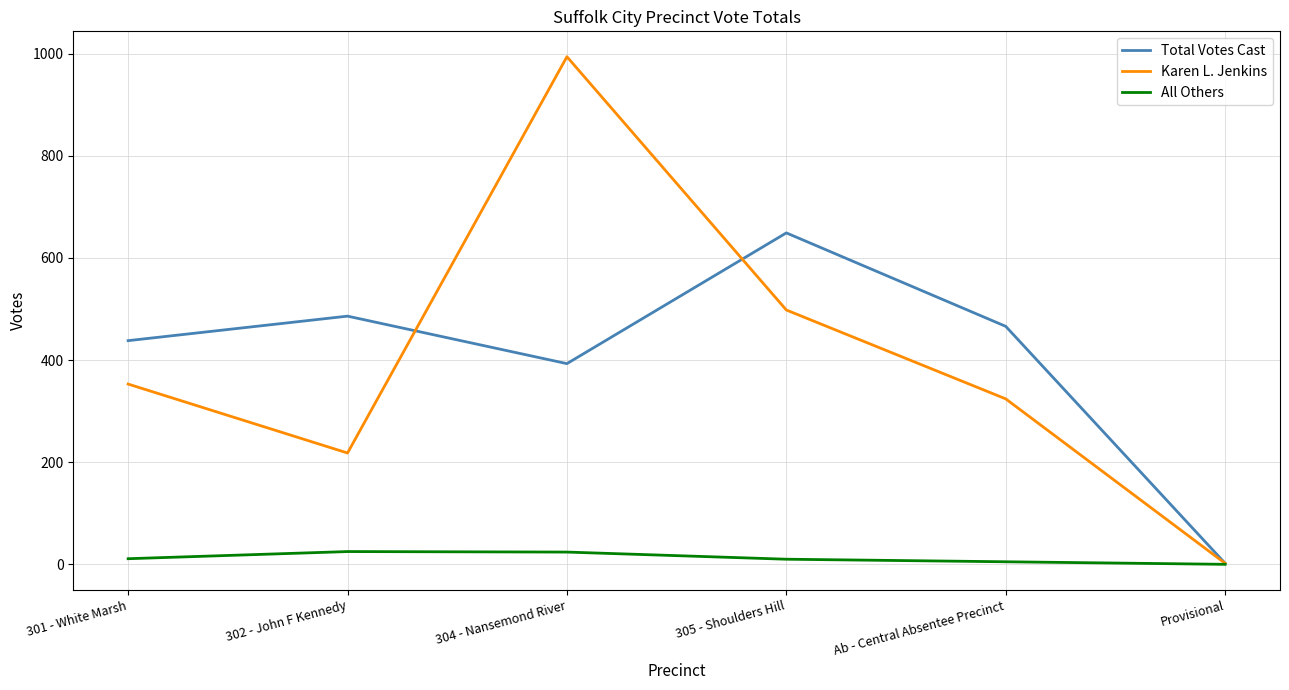

Where is Karen L. Jenkins nearest to the value 498?

305 - Shoulders Hill